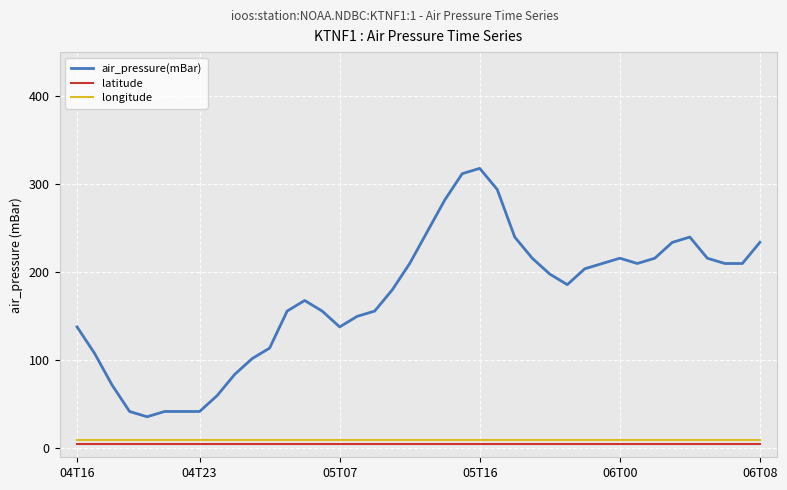

How many lines are shown in the chart?

3